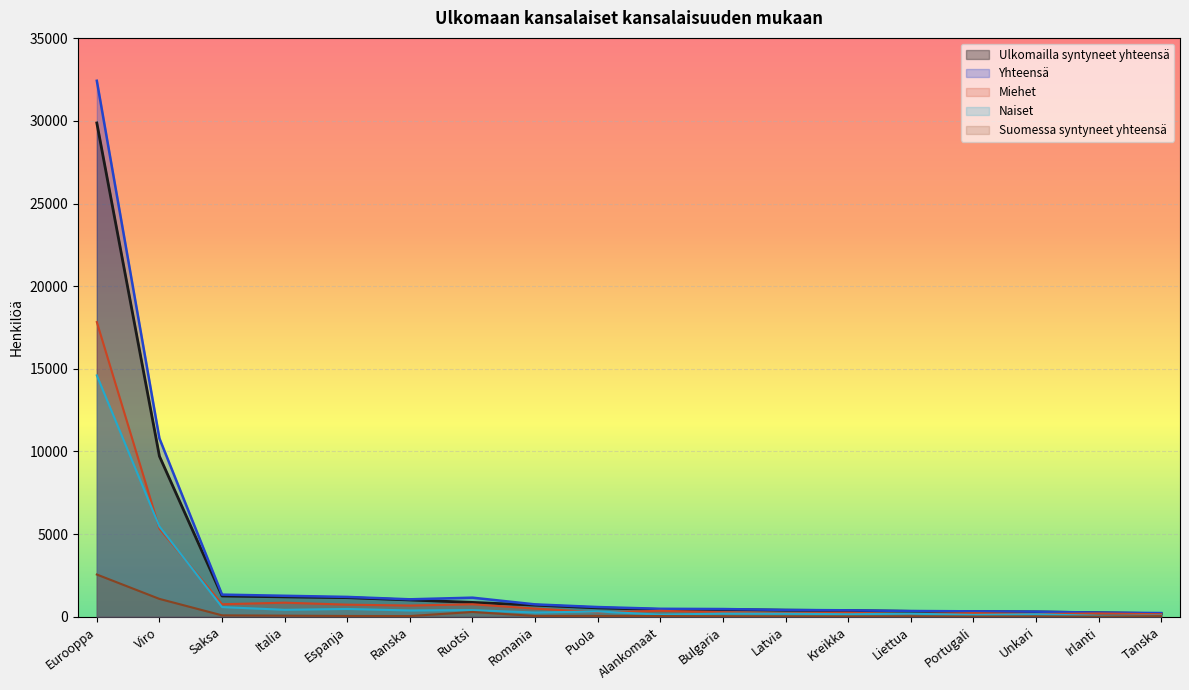

The value of Yhteensä at Latvia is 411. True or false?

True